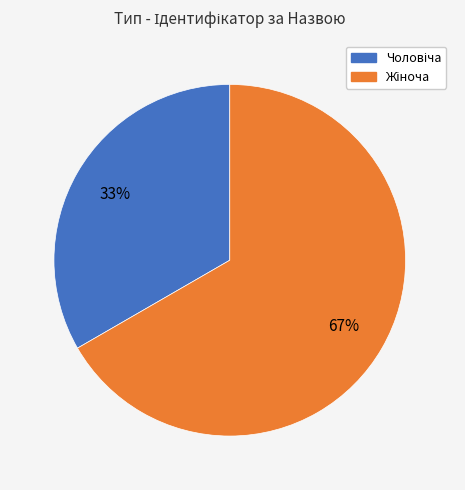

To the nearest percent, what is the average slice percentage?

50%